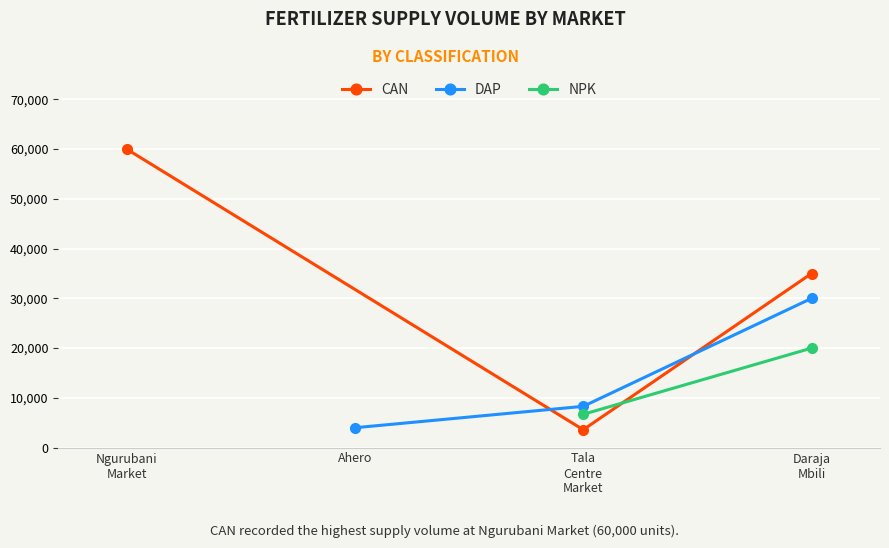

What is the highest value of the CAN series?

60000